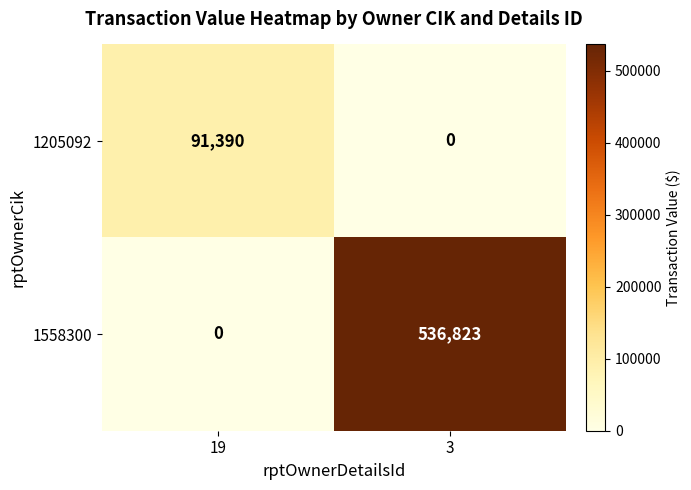

What is the maximum value shown in the chart?

536823